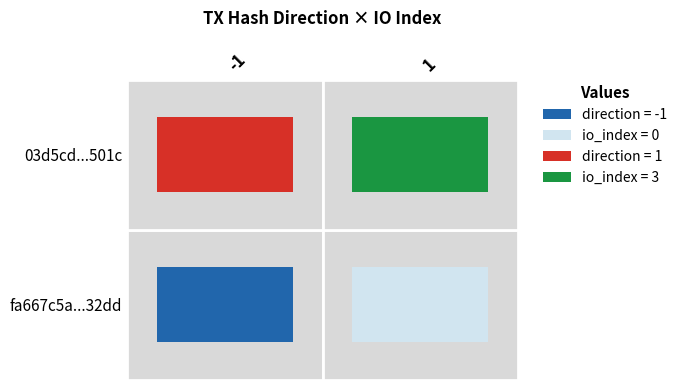

What is the maximum value shown in the chart?

3